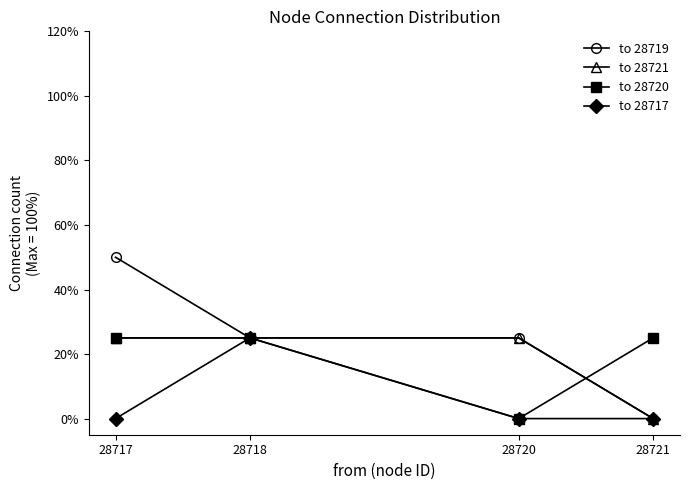

How many lines are shown in the chart?

4